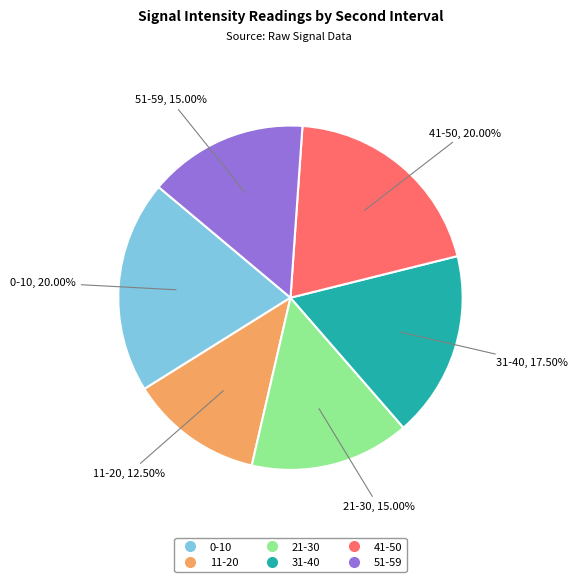

Combined, what portion of the pie is 11-20 and 31-40?

30.0%